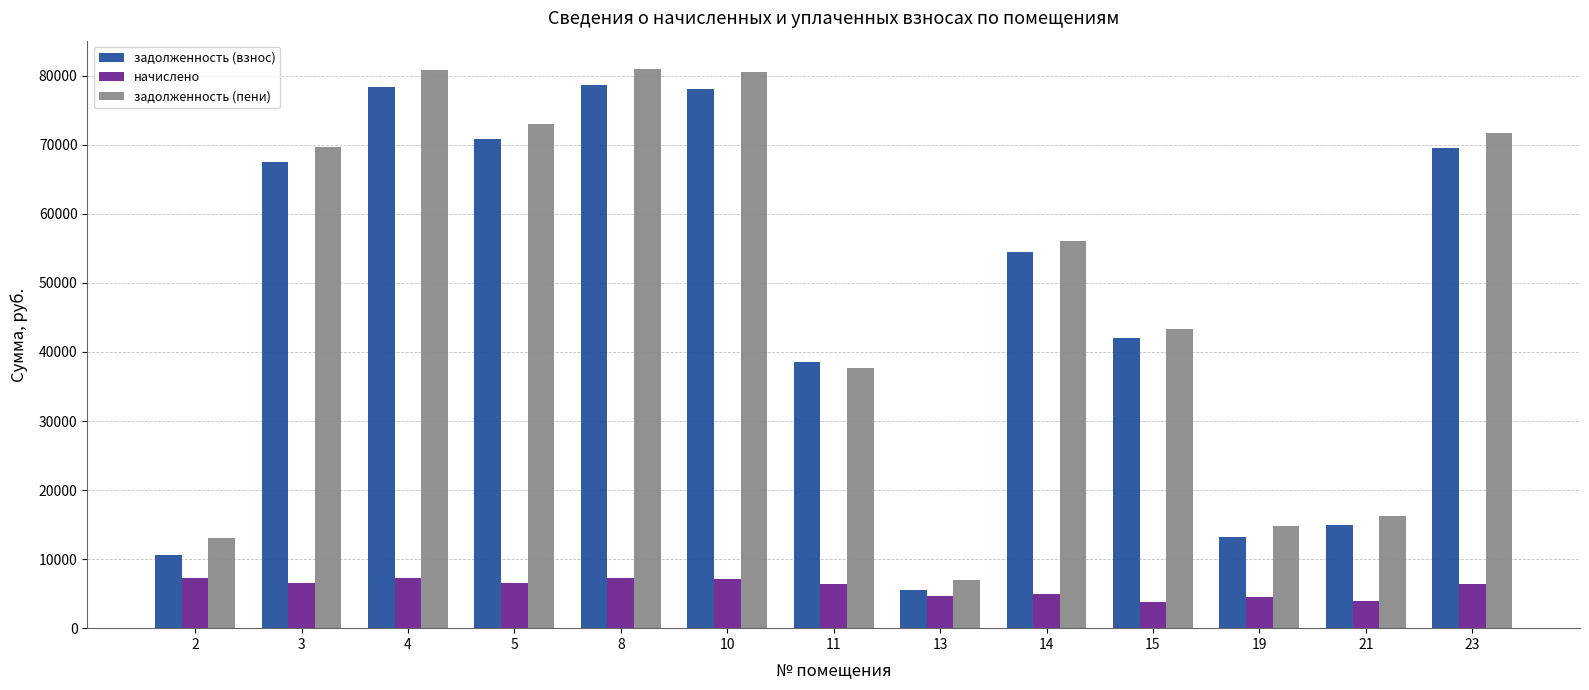

Does the chart contain any negative values?

No